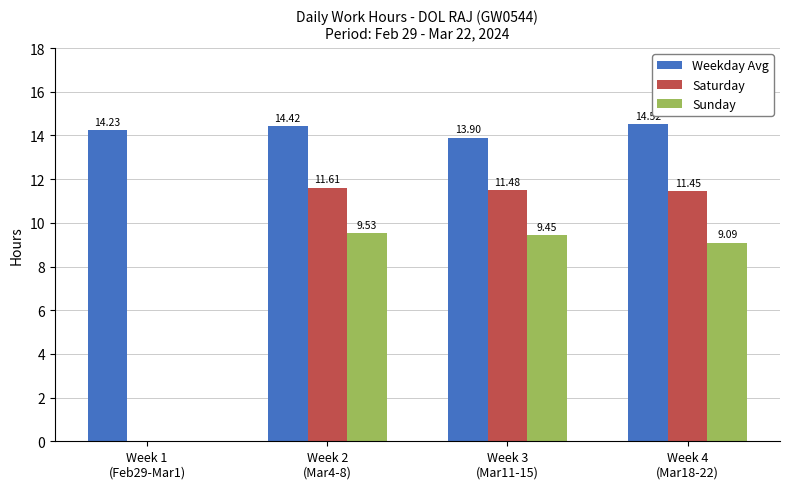

Which series has the largest total across all categories?

Weekday Avg